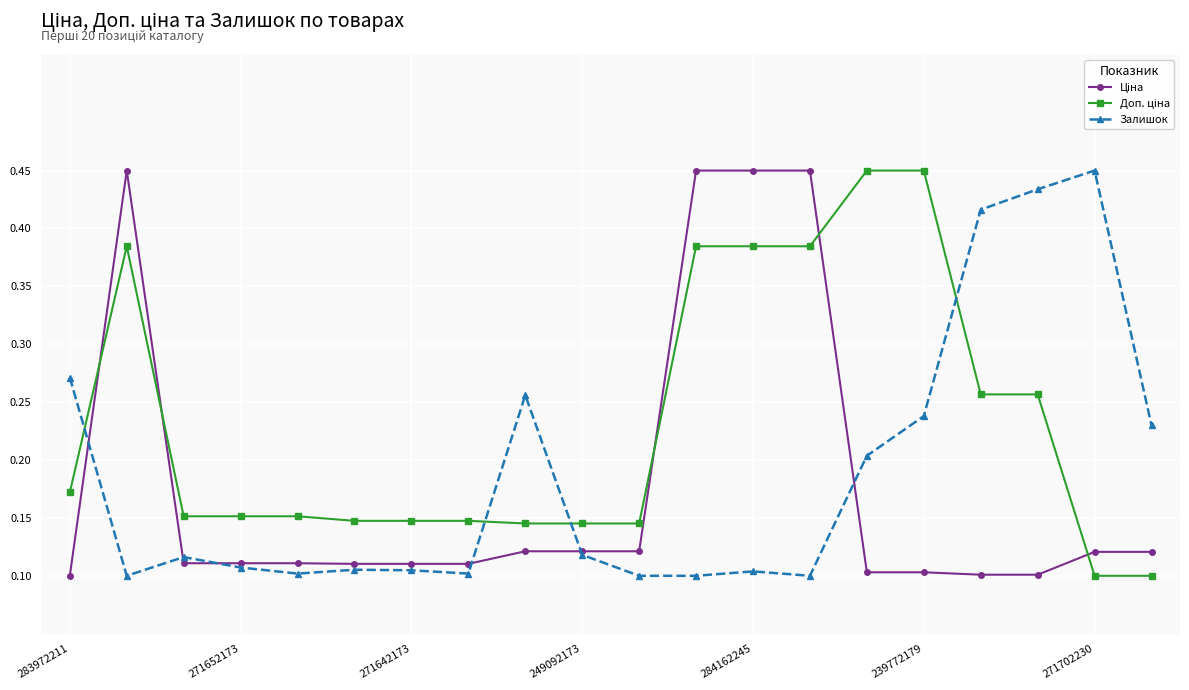

At how many categories does at least one series exceed 0?

20